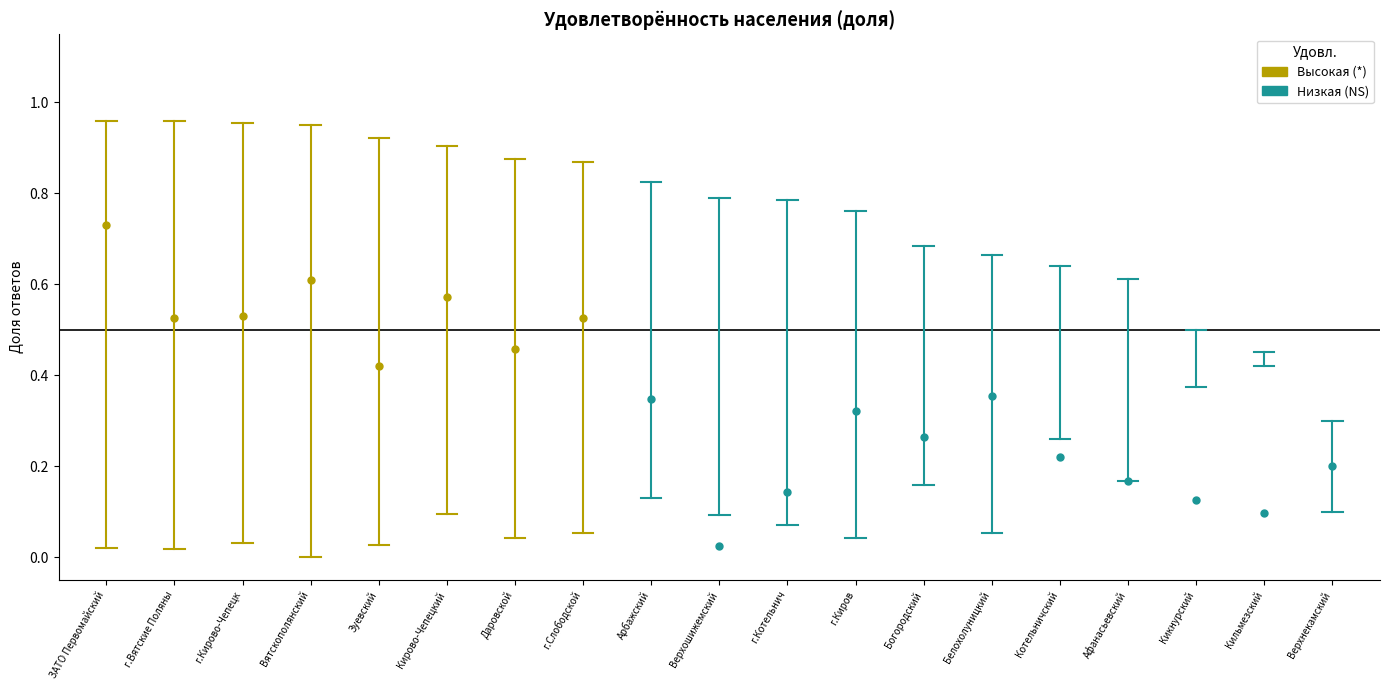

At which category is the sum across all series the highest?

ЗАТО Первомайский